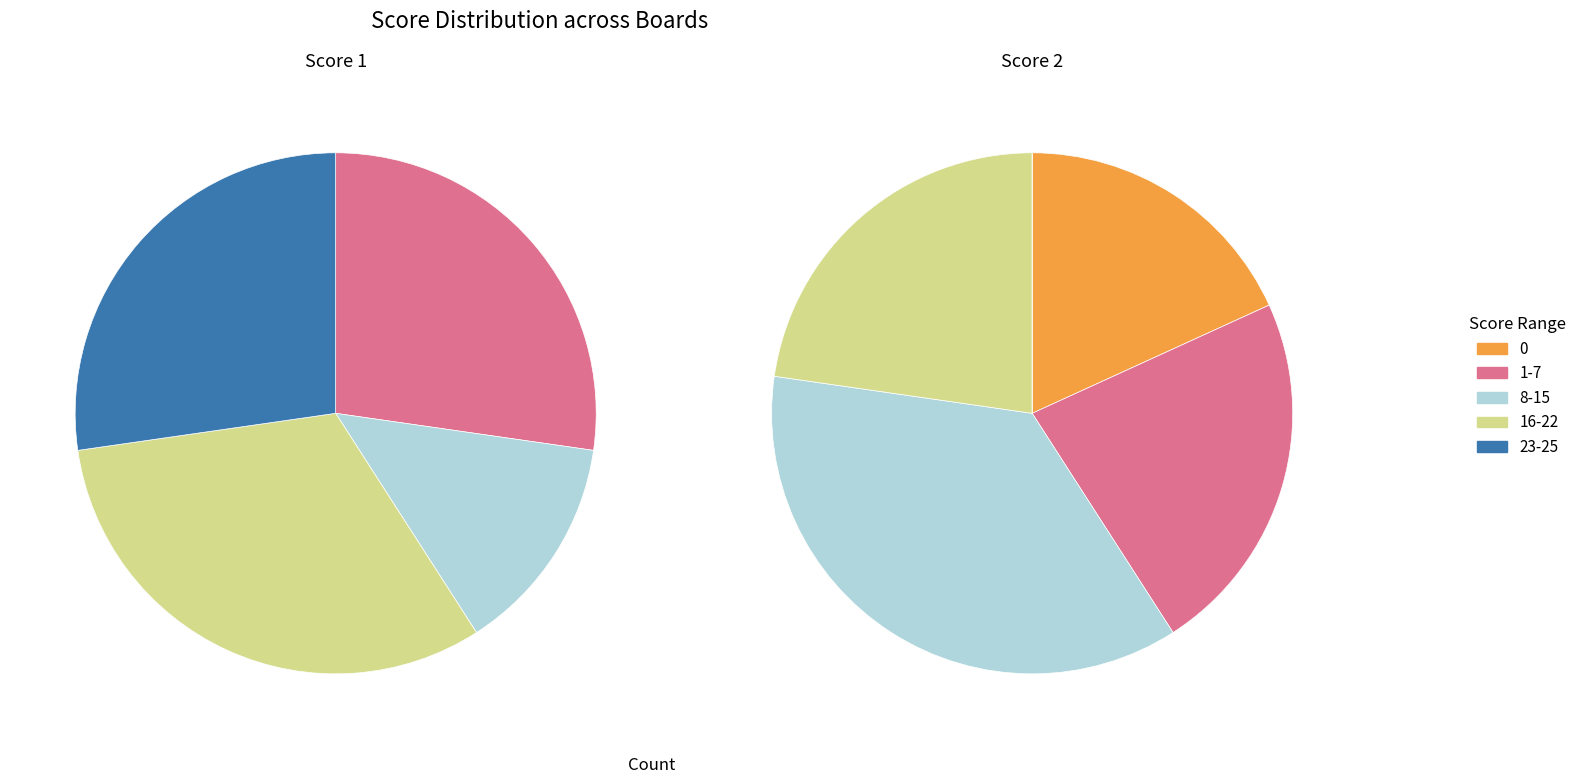

Does any single category account for the majority?

No